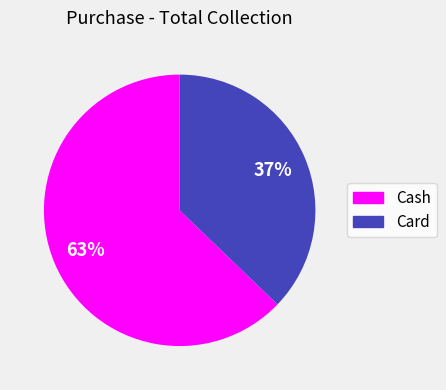

The Cash slice represents 63% of the pie. True or false?

True